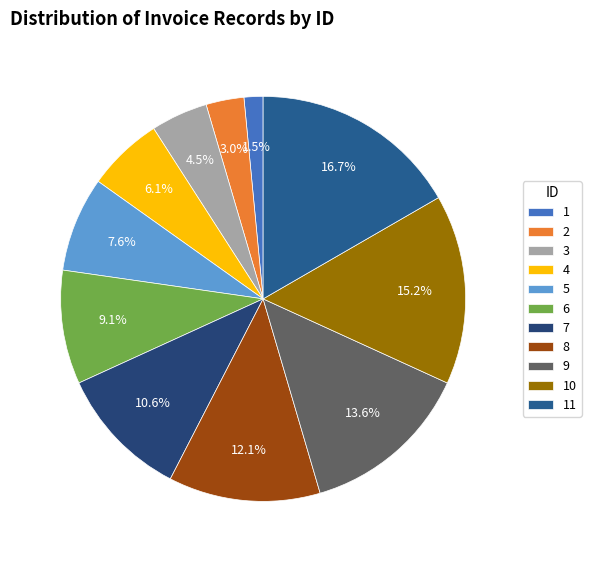

Do 9 and 4 together represent more than half of the pie?

No